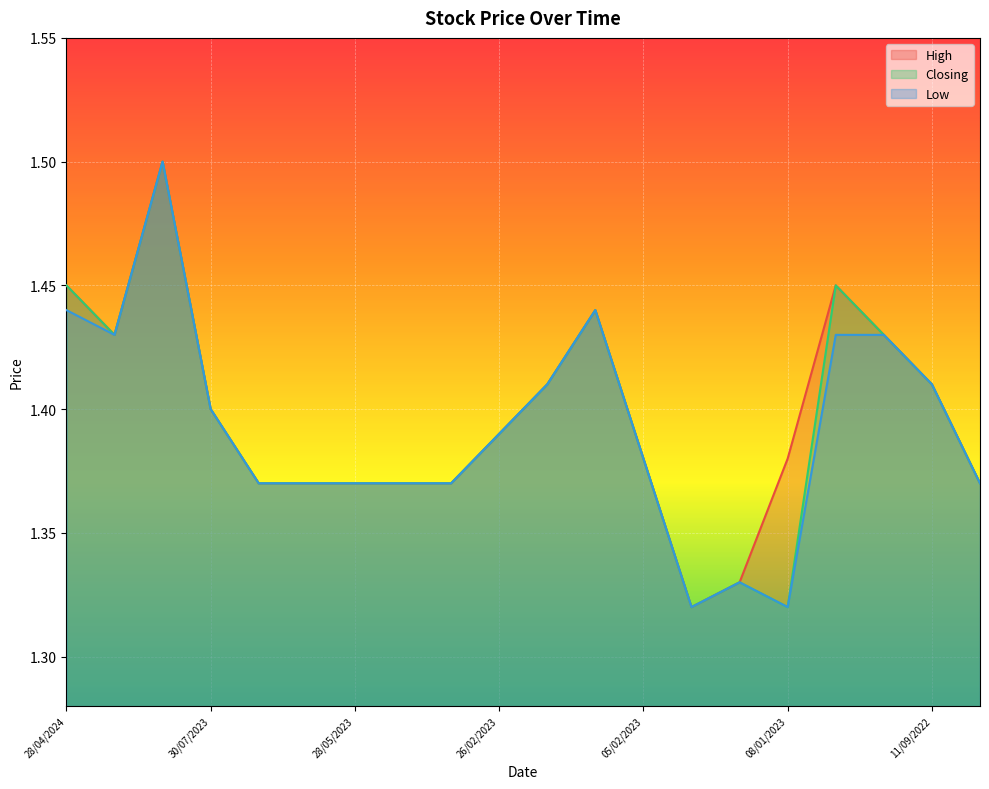

Rank the series by their average value, from lowest to highest.

Low, Closing, High